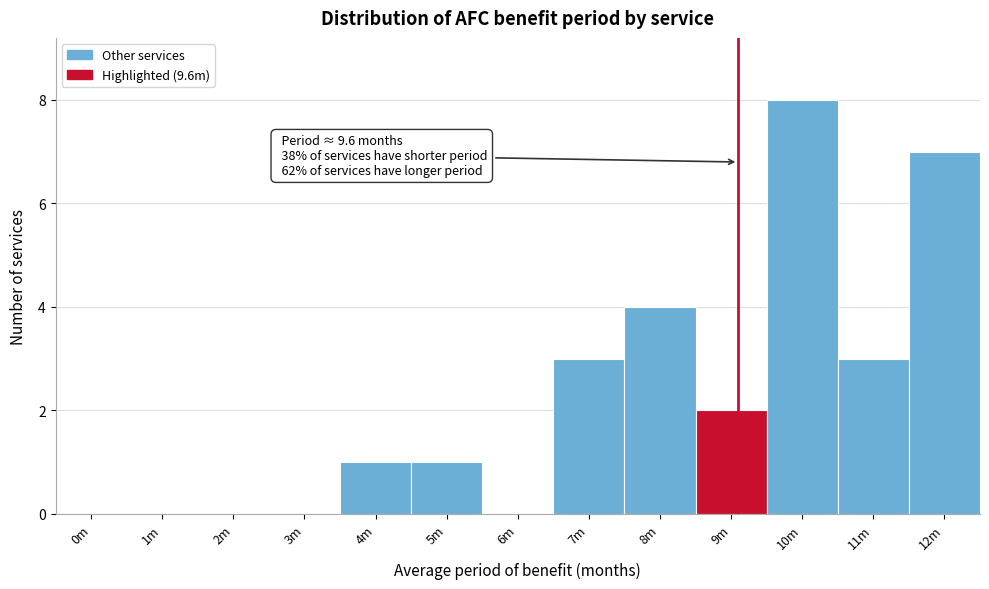

Reading right to left, extract all data points from this chart.

12m=7	11m=3	10m=8	9m=2	8m=4	7m=3	6m=0	5m=1	4m=1	3m=0	2m=0	1m=0	0m=0